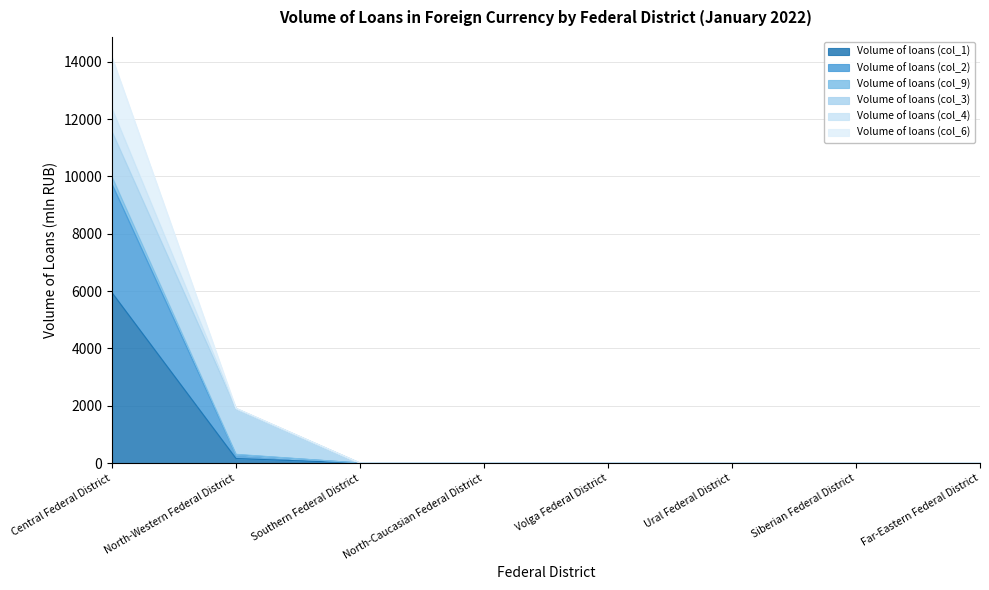

Does the chart have visible grid lines?

Yes